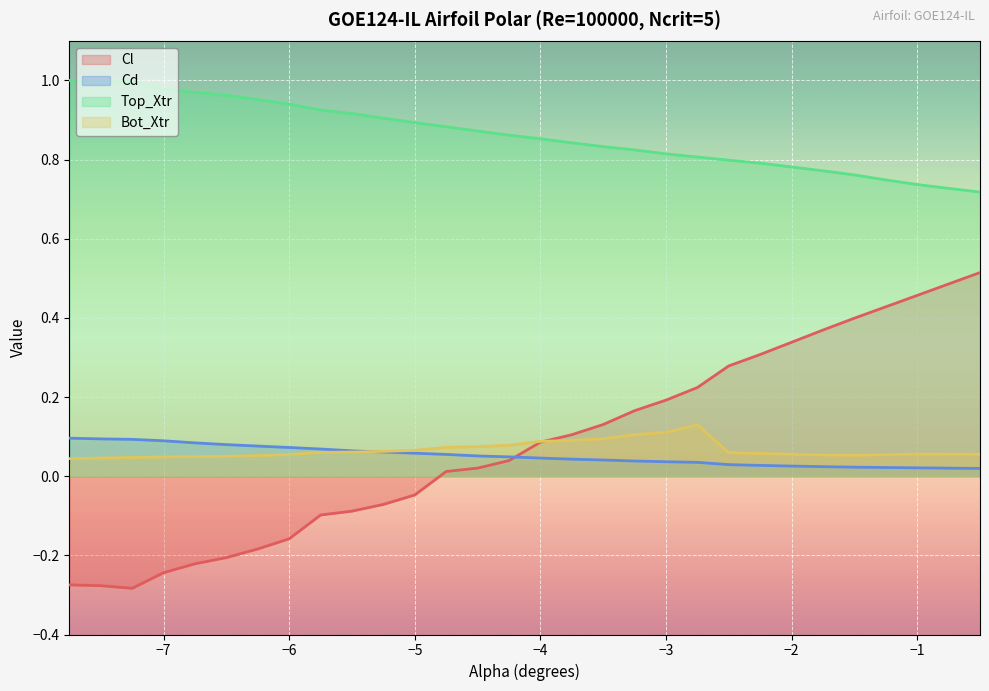

Is it true that Cl equals 0.0 at −3?

False